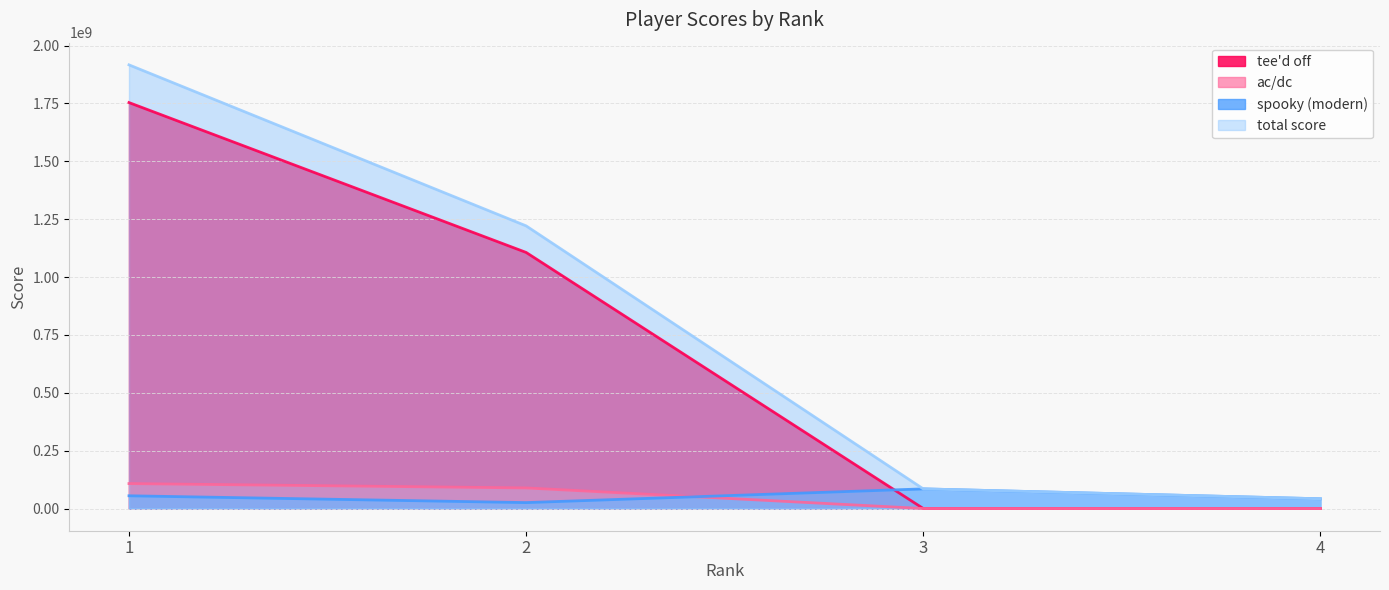

Is it true that total score equals 42159570 at 4?

True